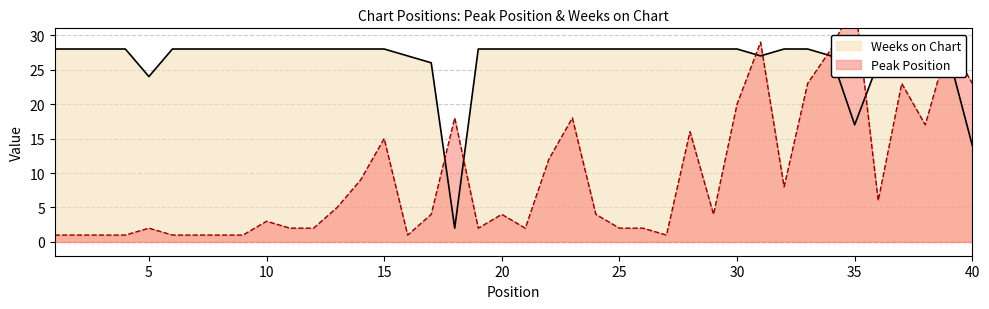

Between 20 and 31, which series saw the biggest shift?

Peak Position